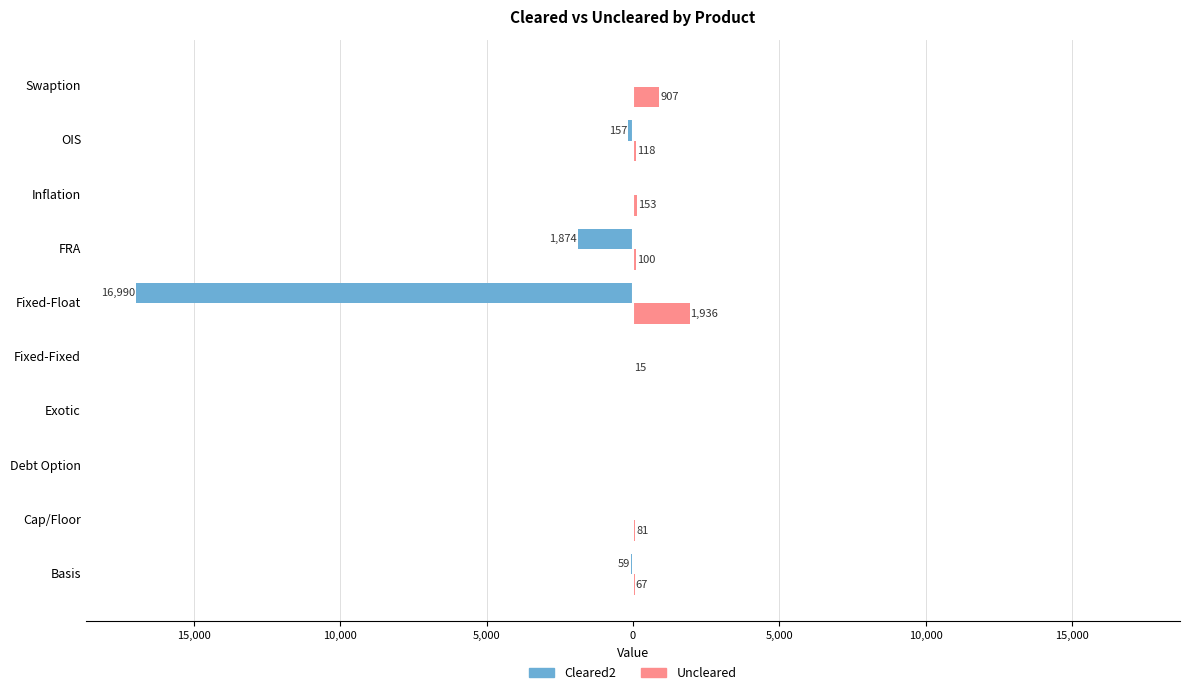

Which series has the largest range (max minus min)?

Cleared2